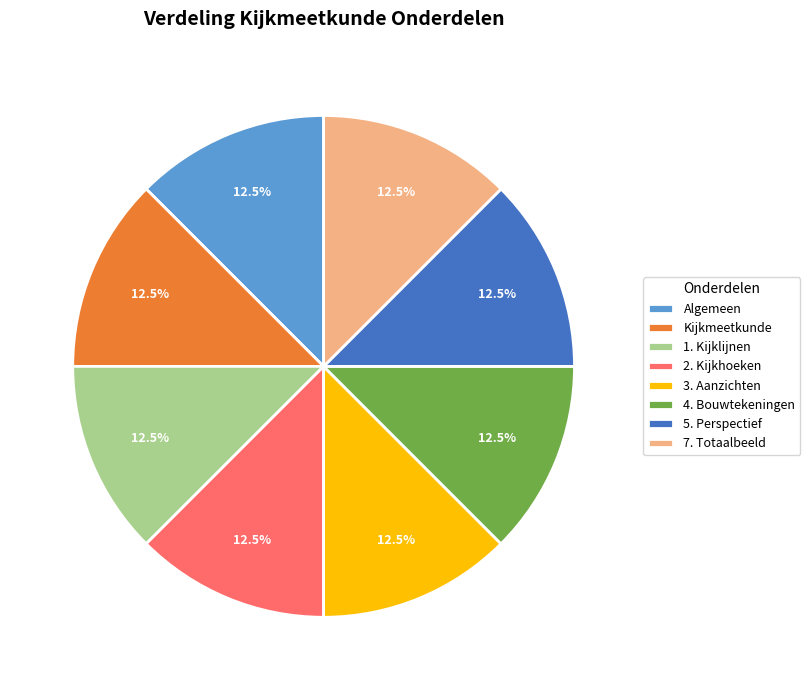

To the nearest percent, what is the average slice percentage?

12%